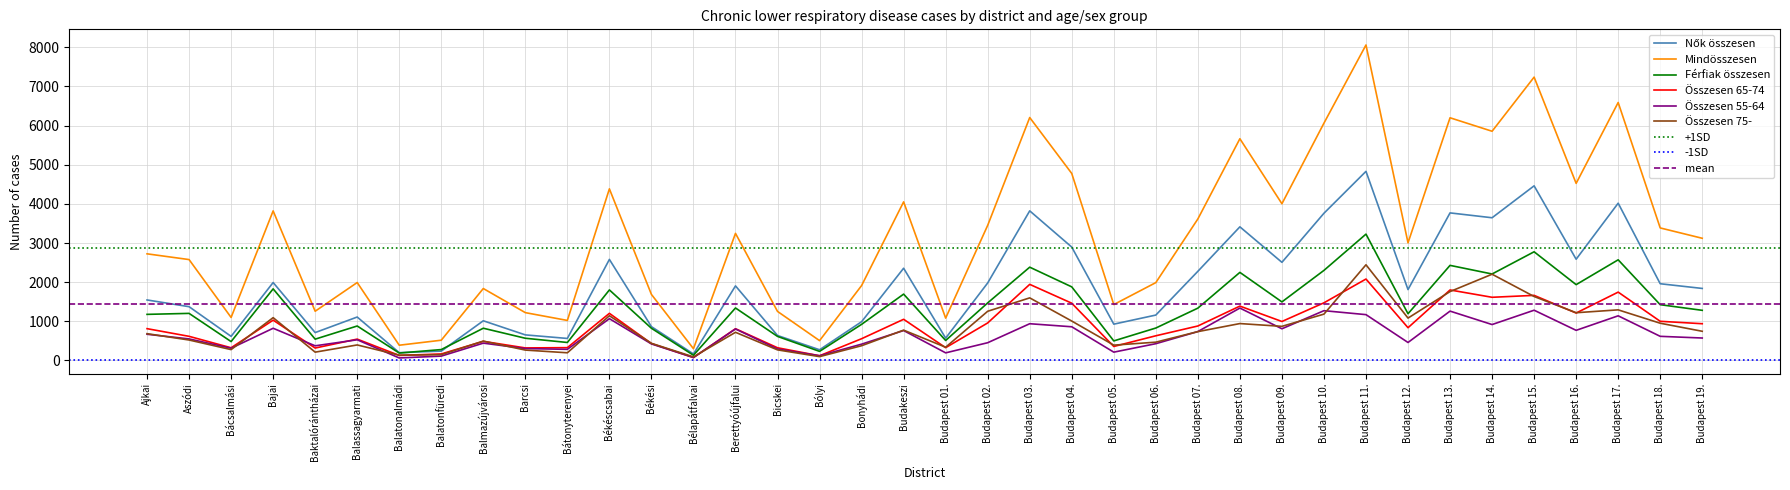

At which category is the sum across all series the highest?

Budapest 11.